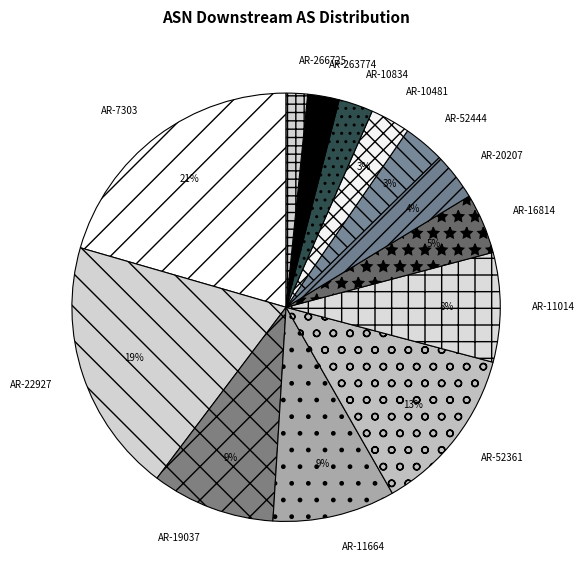

Count the number of slices in the pie.

13